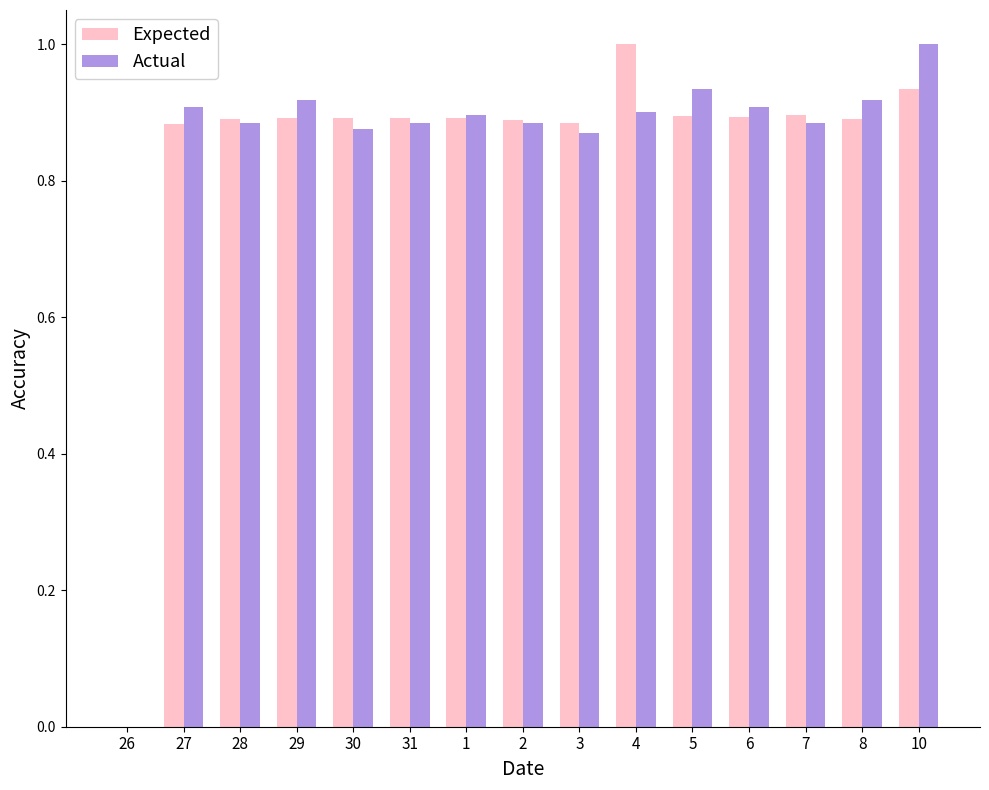

The Actual series shows 0.9 at 7. True or false?

True